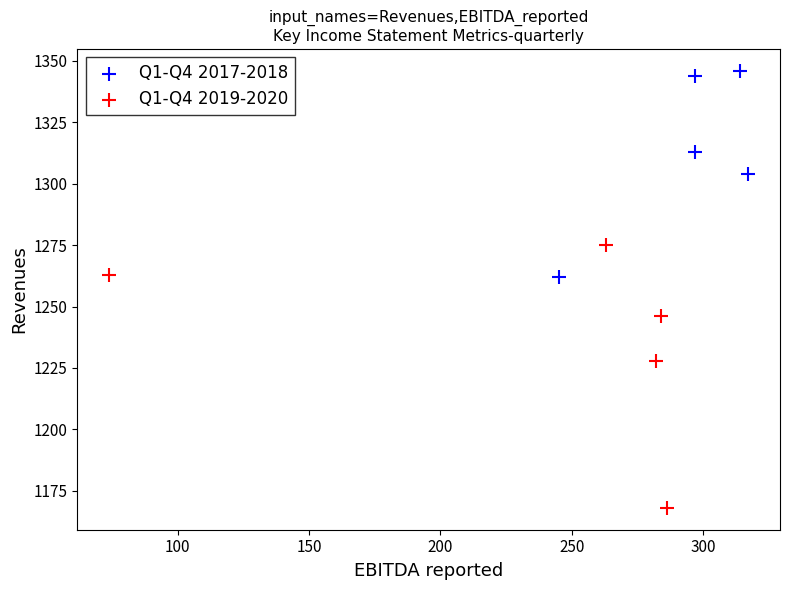

Which series reaches the maximum Y coordinate?

Q1-Q4 2017-2018